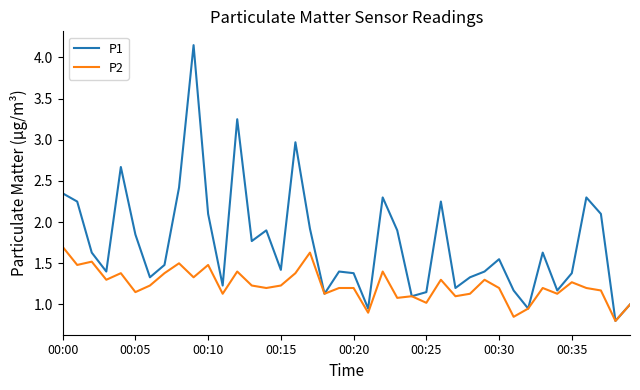

Does the chart have visible grid lines?

No